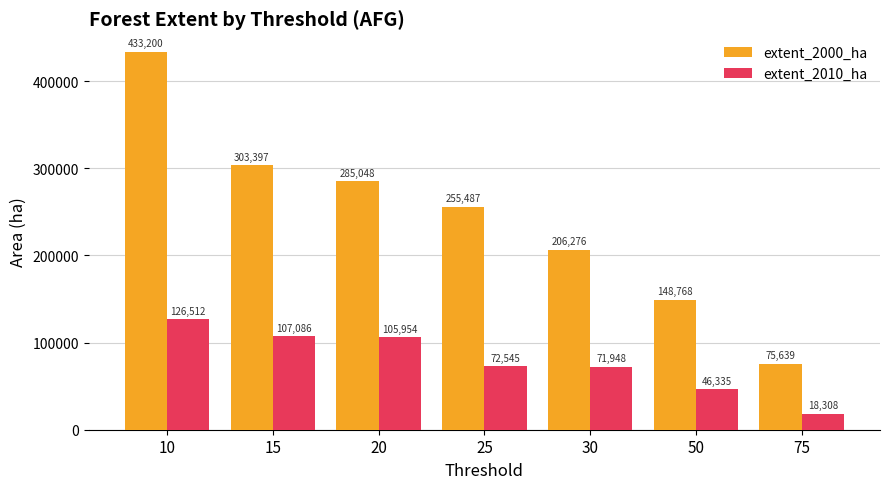

What is the approximate value of extent_2000_ha at 20, to the nearest 50?

285050